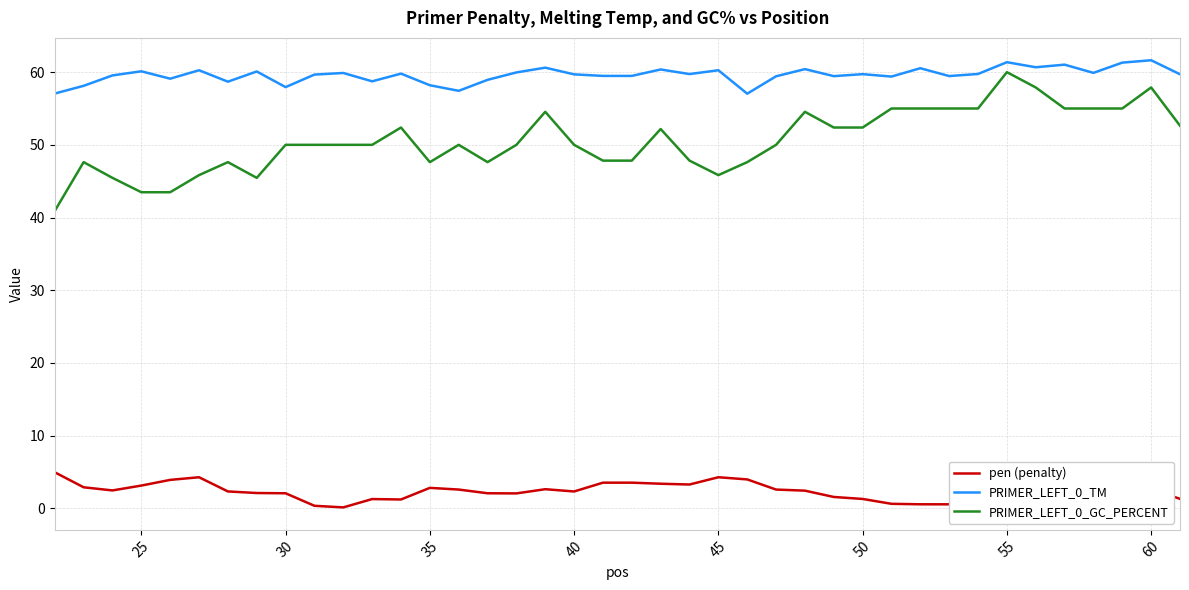

The PRIMER_LEFT_0_GC_PERCENT series shows 45.8 at 45. True or false?

True